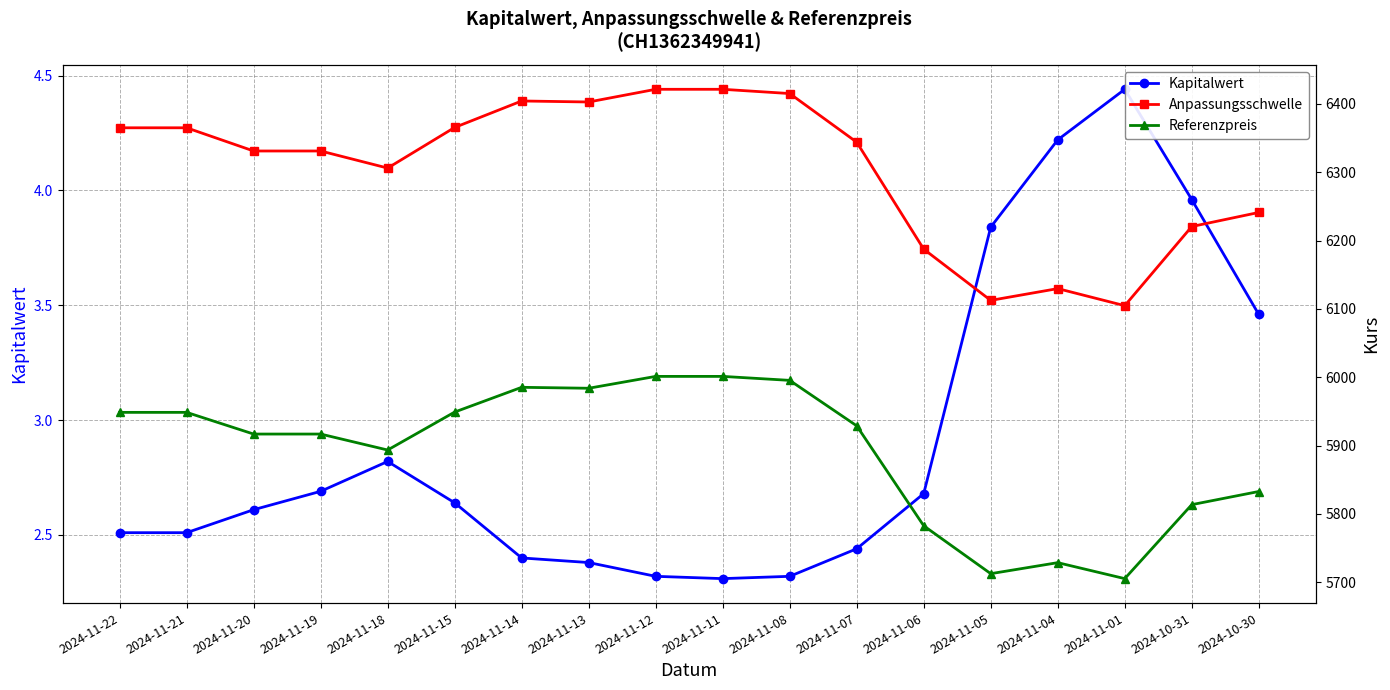

Where is the first local maximum for Referenzpreis?

2024-11-14